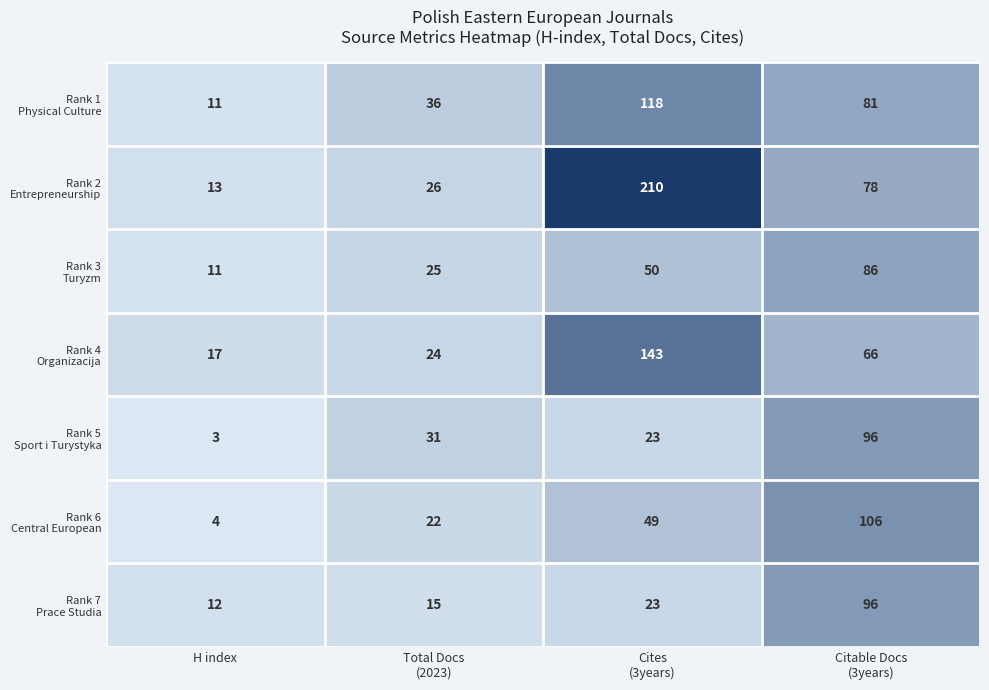

What is the smallest value displayed?

3